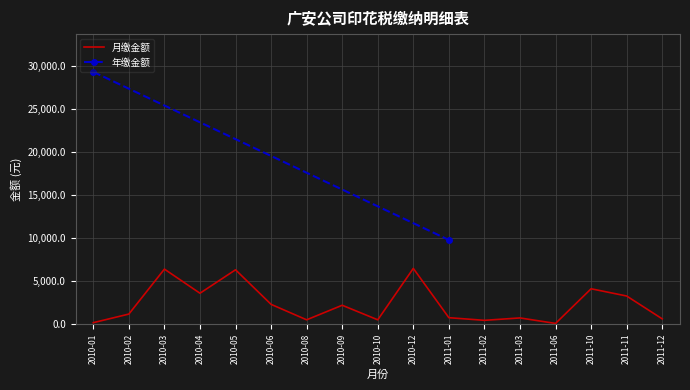

Reading left to right, what are all the values shown in this chart?

137.5	1139.7	6377.3	3565.7	6298.7	2271.2	469.3	2166.9	469.3	6460.8	717.3	409.5	688.5	48.0	4087.1	3243.3	580.6